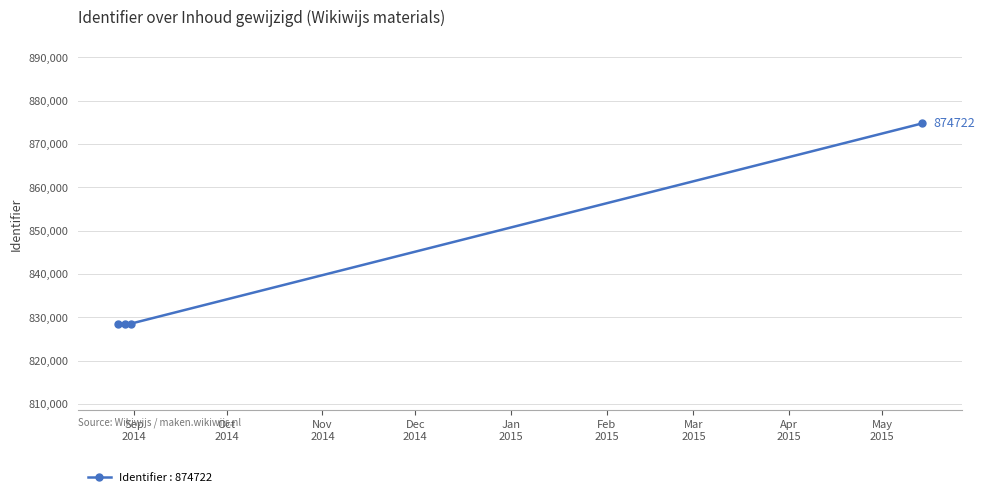

How many lines are shown in the chart?

1